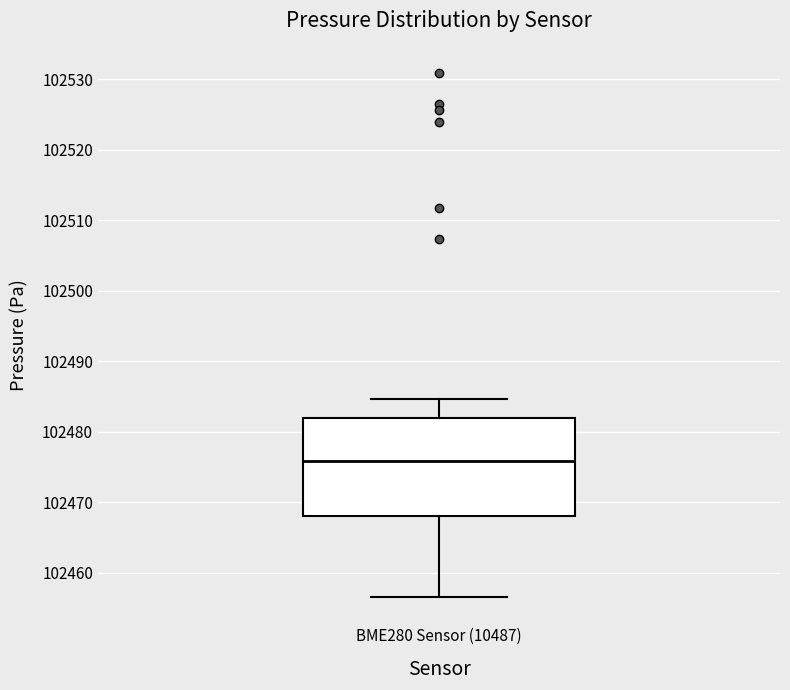

Read this box plot against the y-axis: the position of the median line, the range covered by the box, and the ends of both whiskers. The values are not printed on the chart, so give them approximately, as read against the axis.

median 102476, box 102468 to 102482, whiskers 102457 to 102485